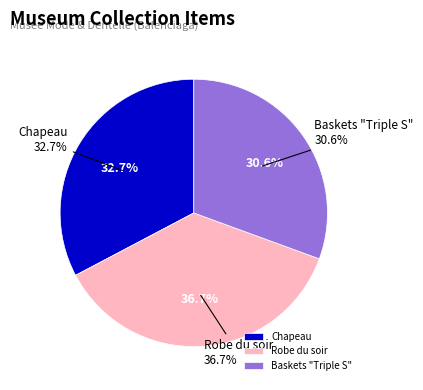

Which category has the smallest portion of the pie?

Baskets "Triple S"